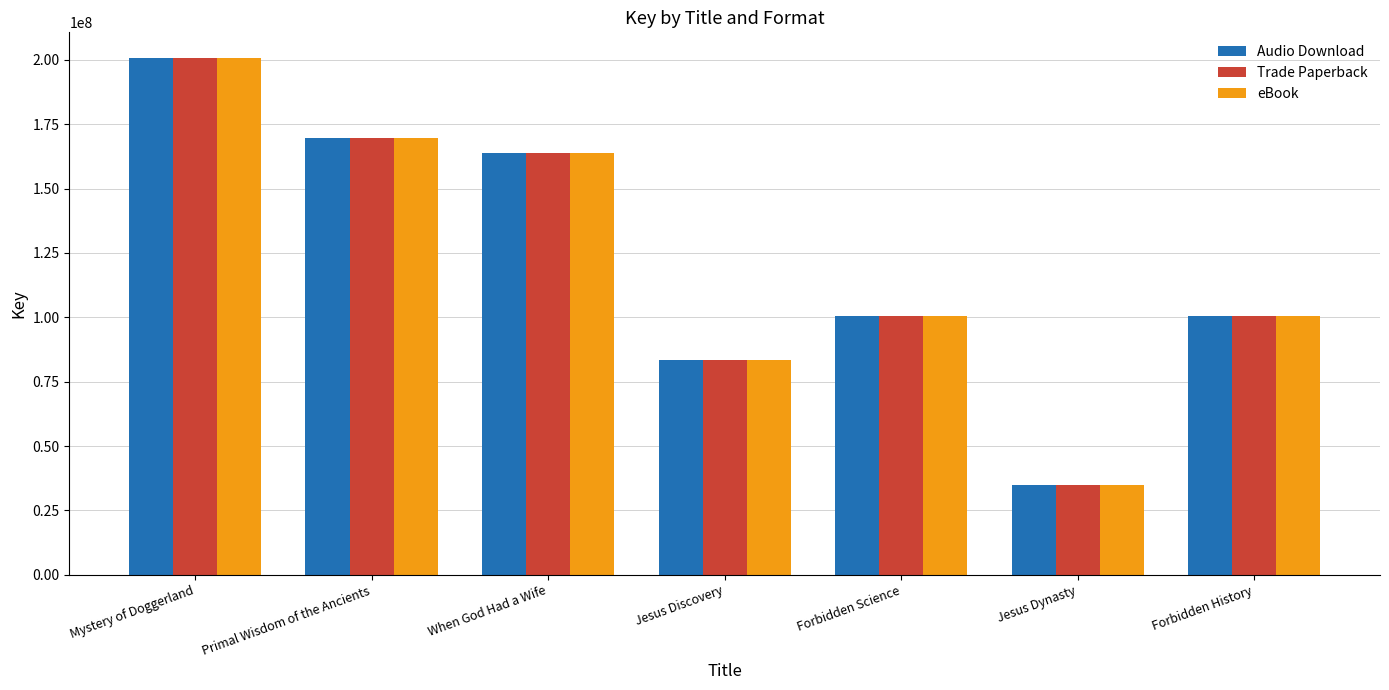

At which category is the sum across all series the highest?

Mystery of Doggerland